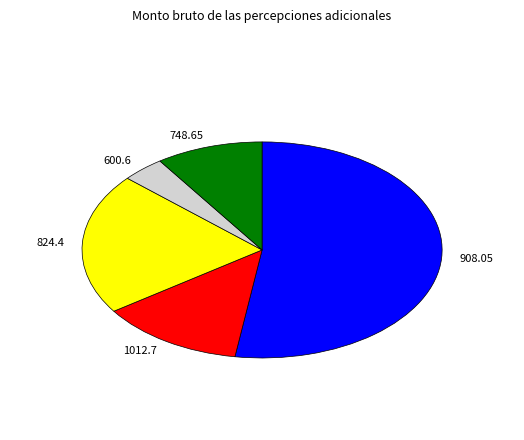

Which slice is the largest?

908.05